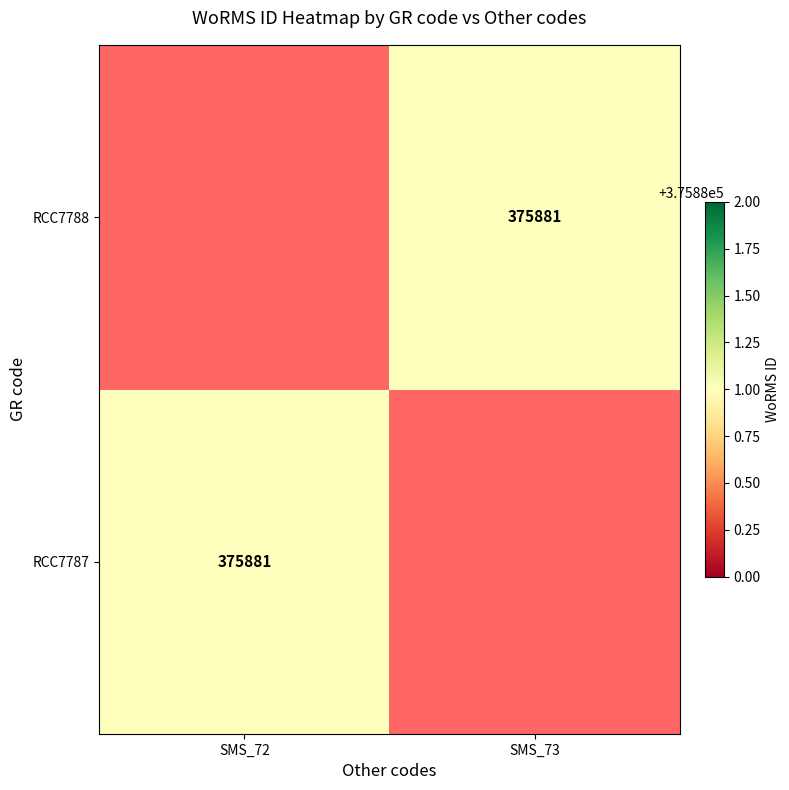

Is it true that RCC7788 equals 136867 at SMS_73?

False